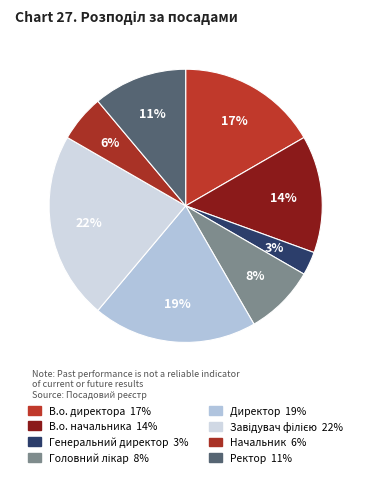

The Завідувач філією slice represents 22% of the pie. True or false?

True